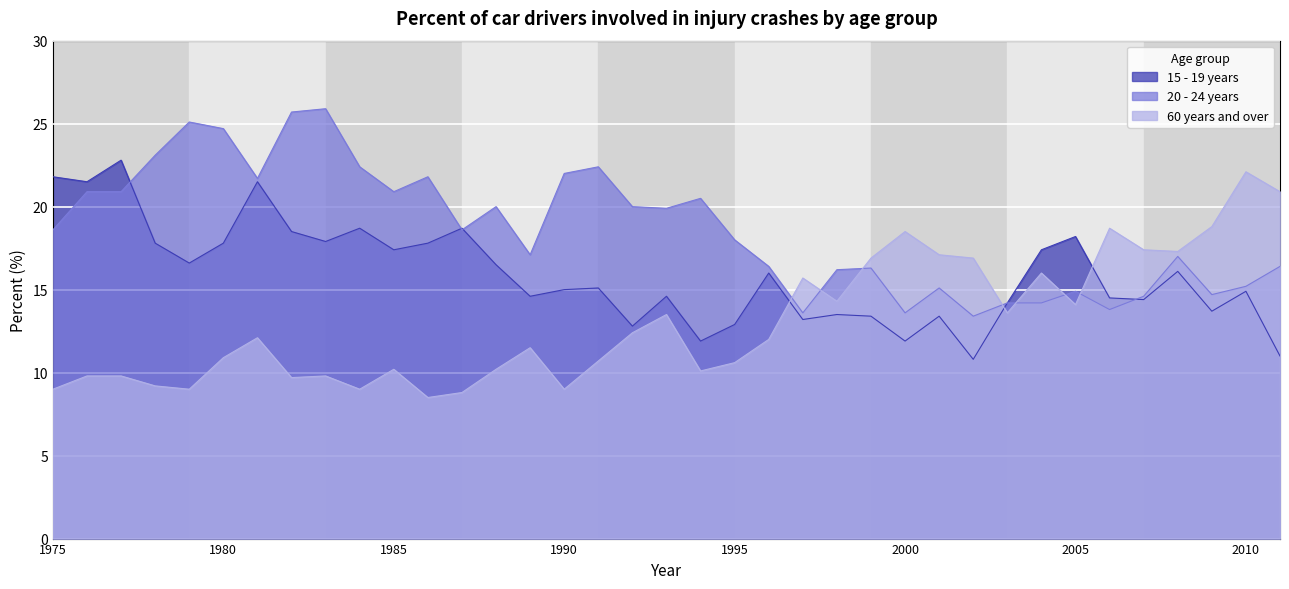

Reading left to right, what are all the values shown in this chart?

15 - 19 years: 21.8	21.5	22.8	17.8	16.6	17.8	21.5	18.5	17.9	18.7	17.4	17.8	18.7	16.5	14.6	15.0	15.1	12.8	14.6	11.9	12.9	16.0	13.2	13.5	13.4	11.9	13.4	10.8	14.2	17.4	18.2	14.5	14.4	16.1	13.7	14.9	11.0
20 - 24 years: 18.6	20.9	20.9	23.1	25.1	24.7	21.7	25.7	25.9	22.4	20.9	21.8	18.6	20.0	17.1	22.0	22.4	20.0	19.9	20.5	18.0	16.4	13.6	16.2	16.3	13.6	15.1	13.4	14.2	14.2	14.9	13.8	14.6	17.0	14.7	15.2	16.4
60 years and over: 9.0	9.8	9.8	9.2	9.0	10.9	12.1	9.7	9.8	9.0	10.2	8.5	8.8	10.2	11.5	9.0	10.7	12.4	13.5	10.1	10.6	12.0	15.7	14.3	16.9	18.5	17.1	16.9	13.6	16.0	14.1	18.7	17.4	17.3	18.8	22.1	20.9